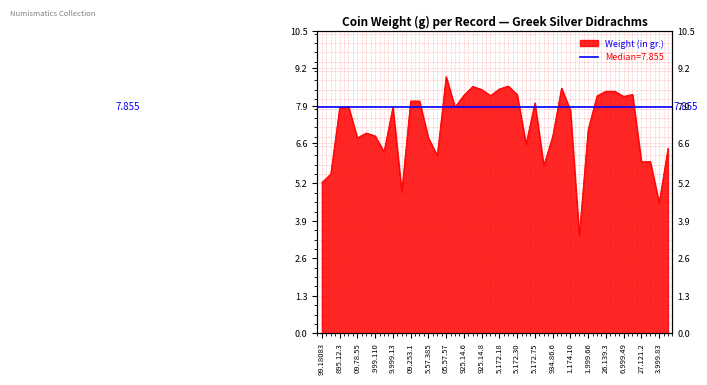

What is the difference between the second highest and minimum values?

5.2